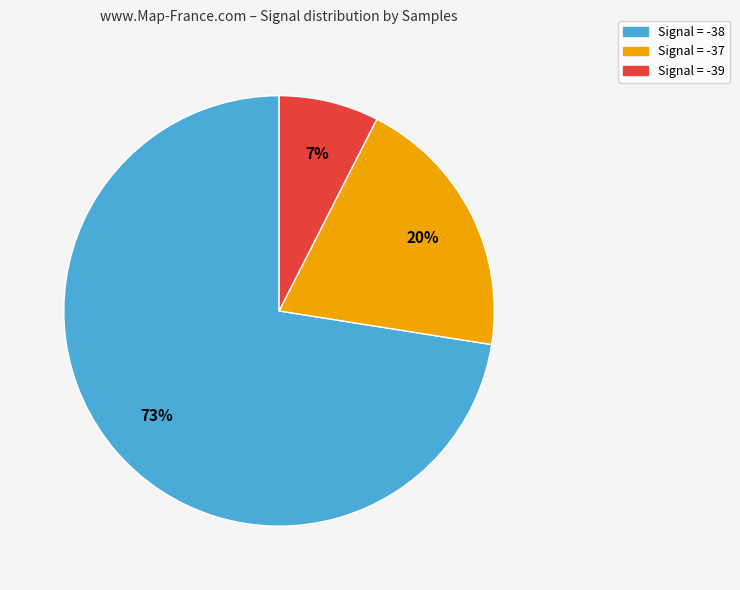

To the nearest percent, what is the average slice percentage?

33%